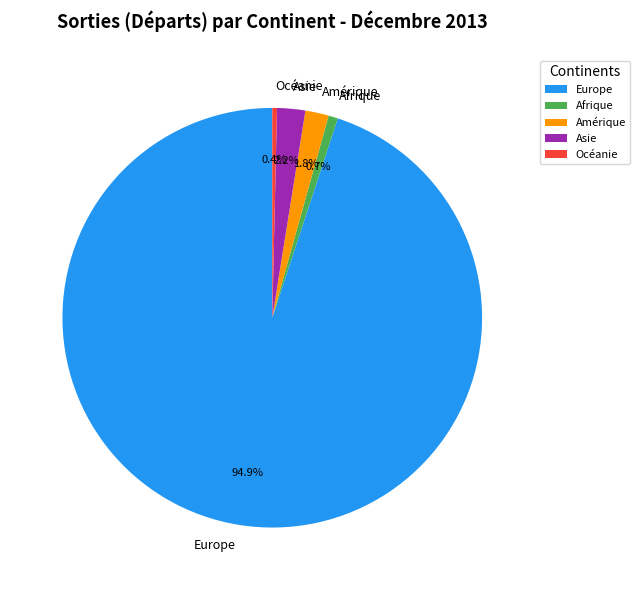

Which slice is the largest?

Europe